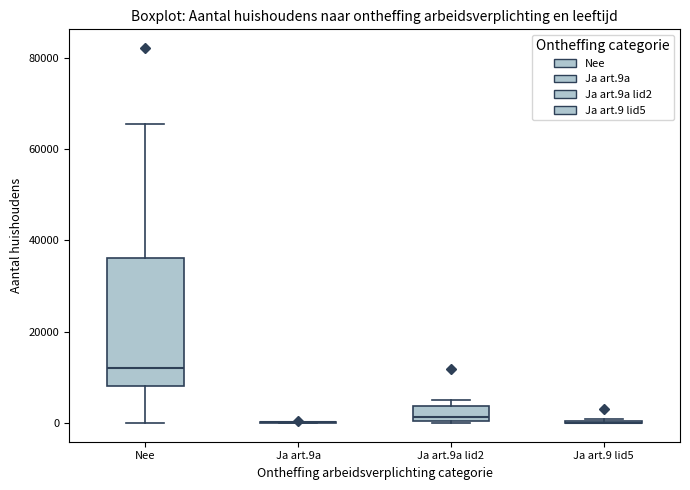

Which box is the tallest, from its lower edge to its upper edge?

Nee